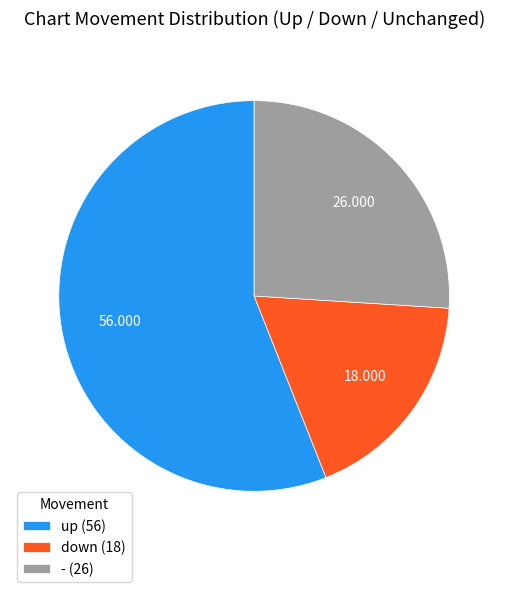

Rank the categories by value from lowest to highest.

down, -, up